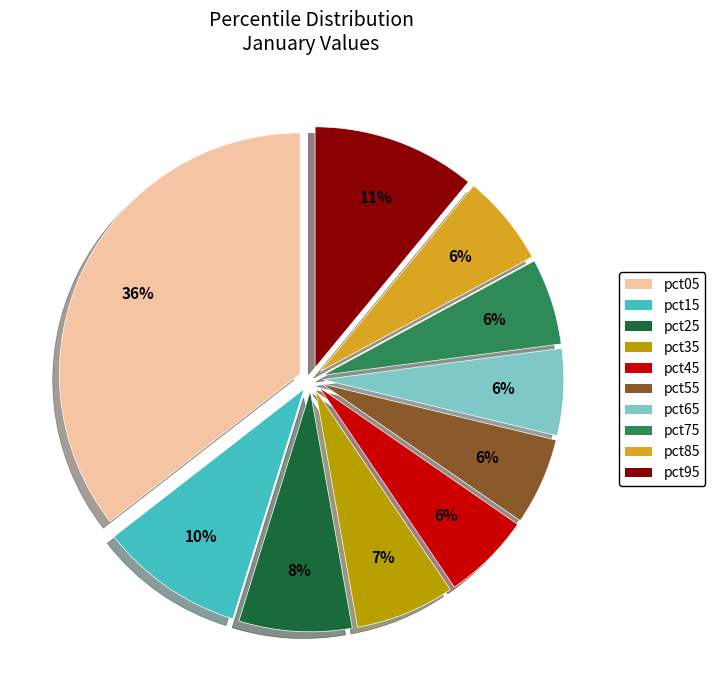

Is there a majority slice in this chart?

No